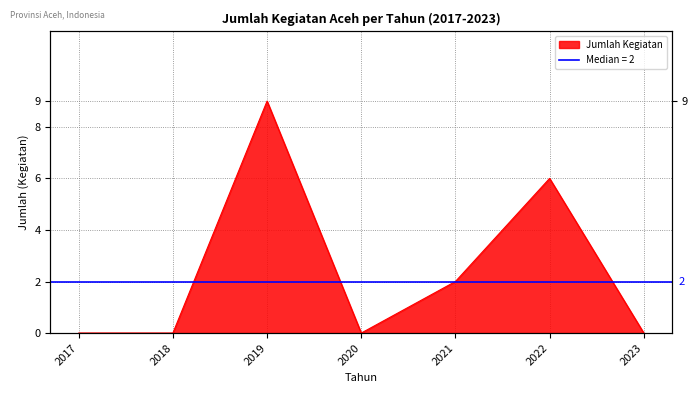

How many positive values are there?

3